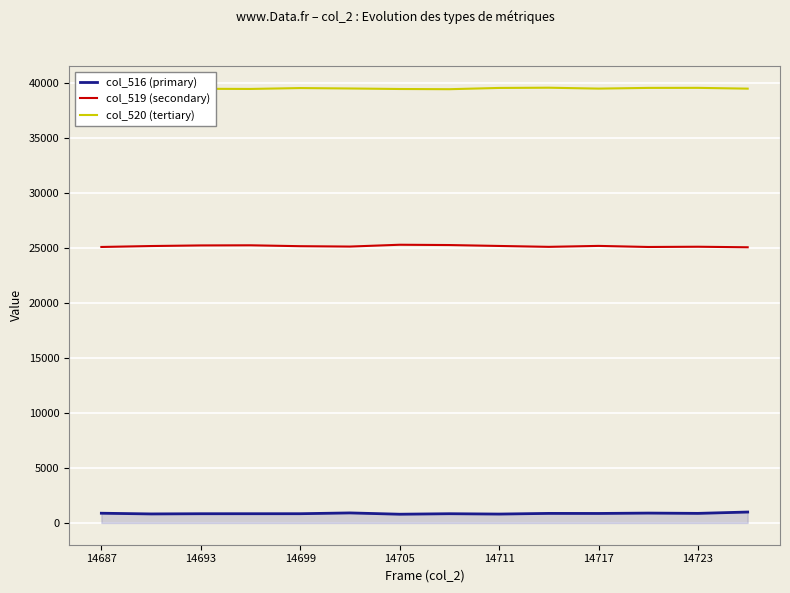

Count the number of data series in this chart.

3